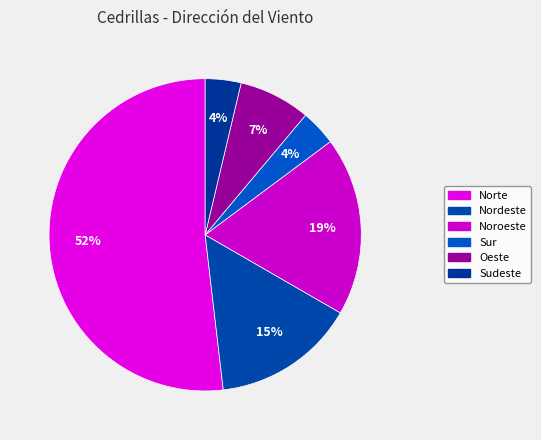

Combined, do Nordeste and Oeste account for over 50%?

No